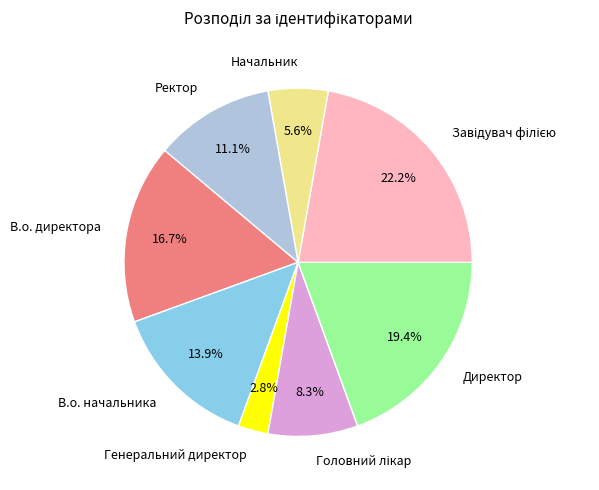

To the nearest percent, what portion does В.о. директора represent?

17%